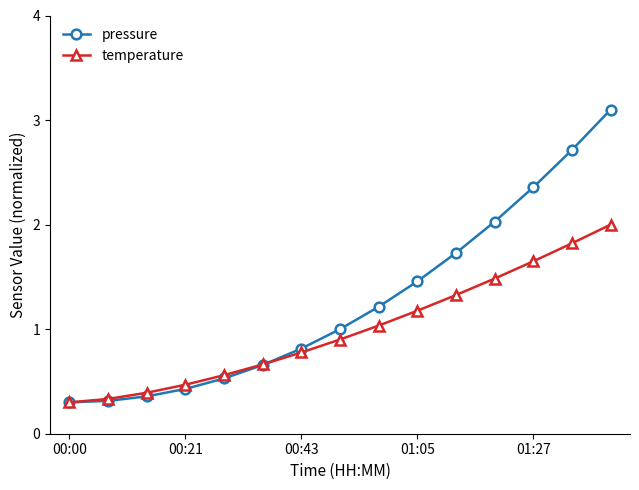

How many data points does each series have?

15